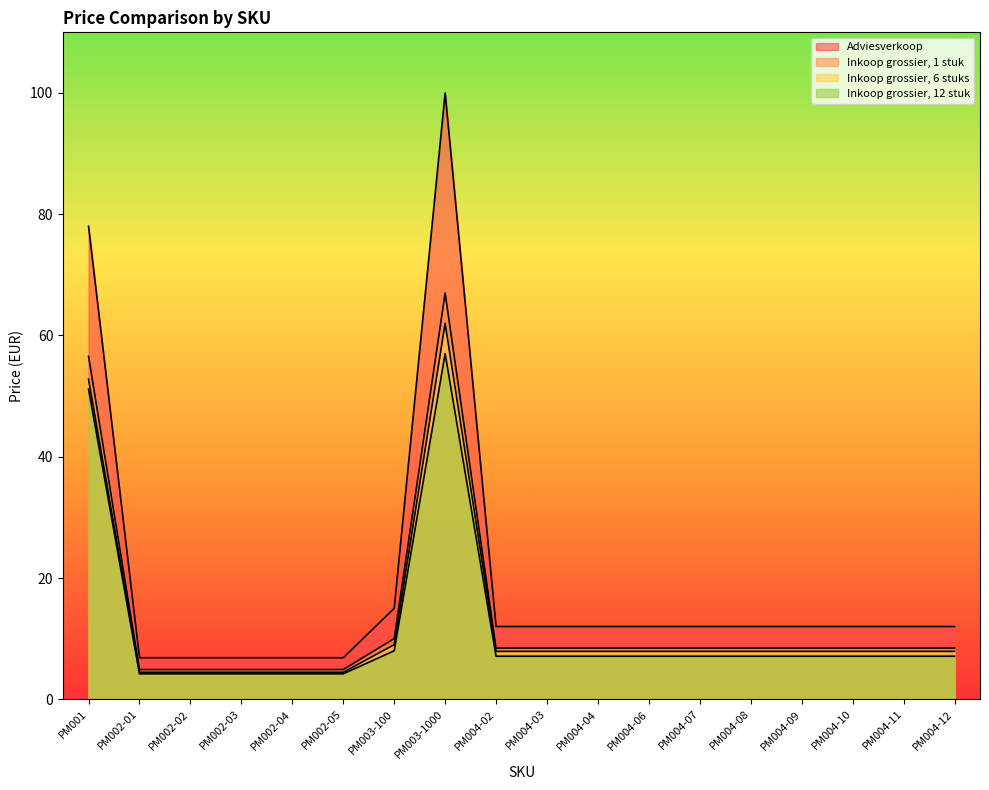

True or false: Inkoop grossier, 1 stuk and Inkoop grossier, 6 stuks cross at least once.

False